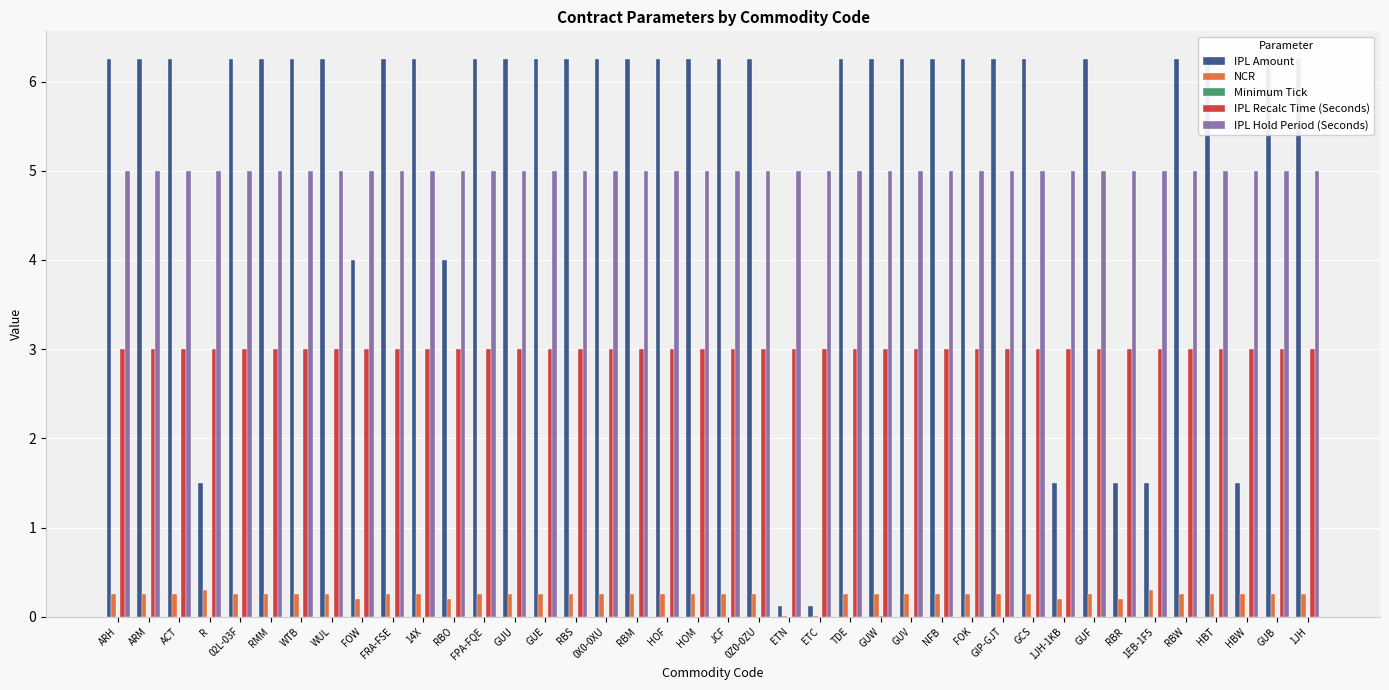

At which label does NCR reach its minimum?

ETN